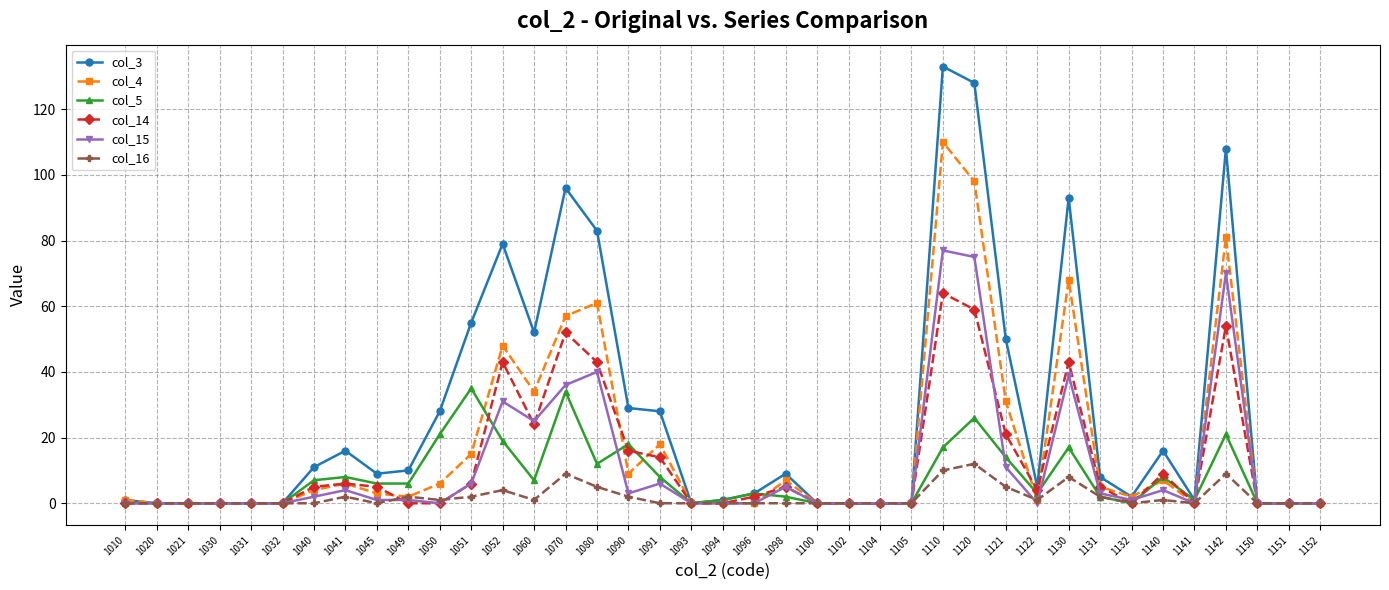

Reading right to left, extract all data points from this chart.

col_3: 1152=0	1151=0	1150=0	1142=108	1141=1	1140=16	1132=2	1131=8	1130=93	1122=5	1121=50	1120=128	1110=133	1105=0	1104=0	1102=0	1100=0	1098=9	1096=3	1094=1	1093=0	1091=28	1090=29	1080=83	1070=96	1060=52	1052=79	1051=55	1050=28	1049=10	1045=9	1041=16	1040=11	1032=0	1031=0	1030=0	1021=0	1020=0	1010=1
col_4: 1152=0	1151=0	1150=0	1142=81	1141=0	1140=7	1132=2	1131=5	1130=68	1122=1	1121=31	1120=98	1110=110	1105=0	1104=0	1102=0	1100=0	1098=7	1096=0	1094=0	1093=0	1091=18	1090=9	1080=61	1070=57	1060=34	1052=48	1051=15	1050=6	1049=2	1045=3	1041=6	1040=4	1032=0	1031=0	1030=0	1021=0	1020=0	1010=1
col_5: 1152=0	1151=0	1150=0	1142=21	1141=1	1140=8	1132=0	1131=2	1130=17	1122=3	1121=14	1120=26	1110=17	1105=0	1104=0	1102=0	1100=0	1098=2	1096=3	1094=1	1093=0	1091=8	1090=18	1080=12	1070=34	1060=7	1052=19	1051=35	1050=21	1049=6	1045=6	1041=8	1040=7	1032=0	1031=0	1030=0	1021=0	1020=0	1010=0
col_14: 1152=0	1151=0	1150=0	1142=54	1141=0	1140=9	1132=0	1131=5	1130=43	1122=4	1121=21	1120=59	1110=64	1105=0	1104=0	1102=0	1100=0	1098=5	1096=2	1094=0	1093=0	1091=14	1090=16	1080=43	1070=52	1060=24	1052=43	1051=6	1050=0	1049=0	1045=5	1041=6	1040=5	1032=0	1031=0	1030=0	1021=0	1020=0	1010=0
col_15: 1152=0	1151=0	1150=0	1142=70	1141=0	1140=4	1132=1	1131=3	1130=39	1122=0	1121=11	1120=75	1110=77	1105=0	1104=0	1102=0	1100=0	1098=5	1096=0	1094=0	1093=0	1091=6	1090=3	1080=40	1070=36	1060=25	1052=31	1051=6	1050=0	1049=1	1045=1	1041=4	1040=2	1032=0	1031=0	1030=0	1021=0	1020=0	1010=0
col_16: 1152=0	1151=0	1150=0	1142=9	1141=0	1140=1	1132=0	1131=2	1130=8	1122=1	1121=5	1120=12	1110=10	1105=0	1104=0	1102=0	1100=0	1098=0	1096=0	1094=0	1093=0	1091=0	1090=2	1080=5	1070=9	1060=1	1052=4	1051=2	1050=1	1049=2	1045=0	1041=2	1040=0	1032=0	1031=0	1030=0	1021=0	1020=0	1010=0